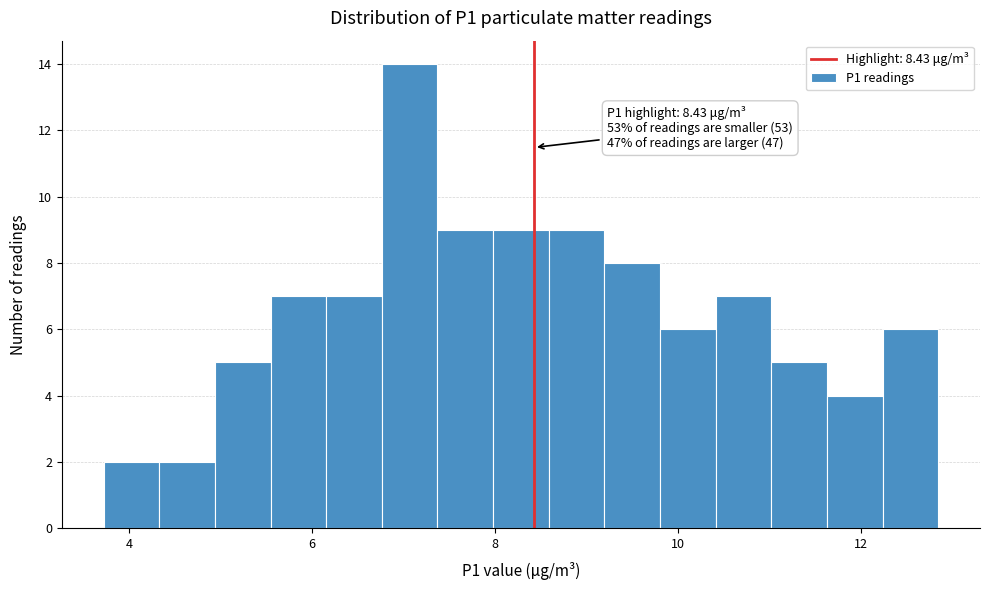

Around what value on the x-axis is the tallest bar? Give the approximate position of its centre, as read against the axis.

7.0